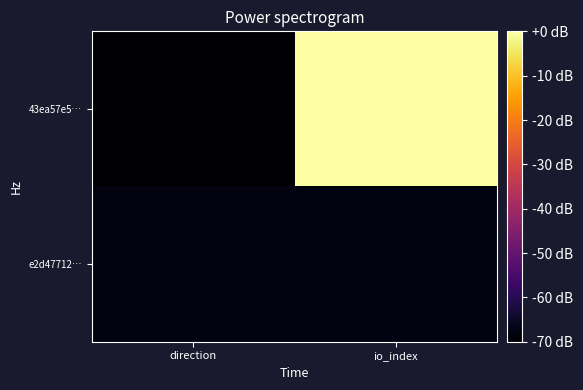

At which category is the sum across all series the highest?

io_index